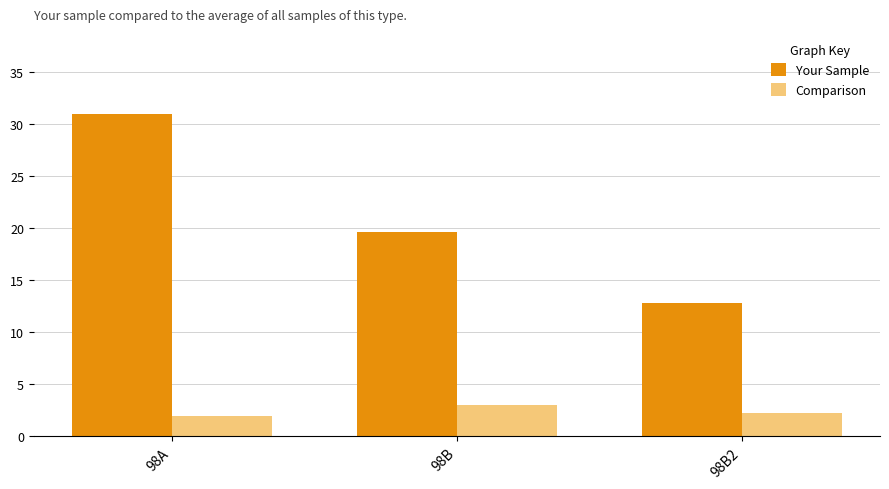

List the series in order of their overall mean, lowest first.

Comparison, Your Sample